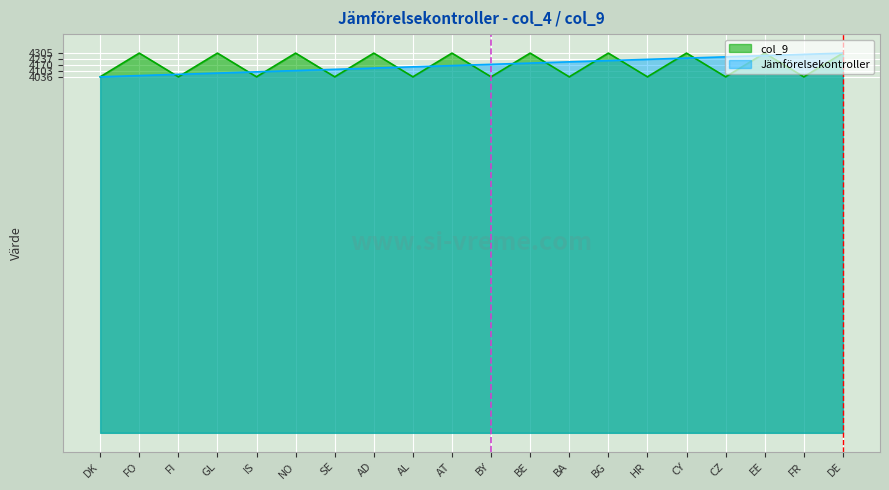

Rank the categories by Jämförelsekontroller value from lowest to highest.

DK, FO, FI, GL, IS, NO, SE, AD, AL, AT, BY, BE, BA, BG, HR, CY, CZ, EE, FR, DE